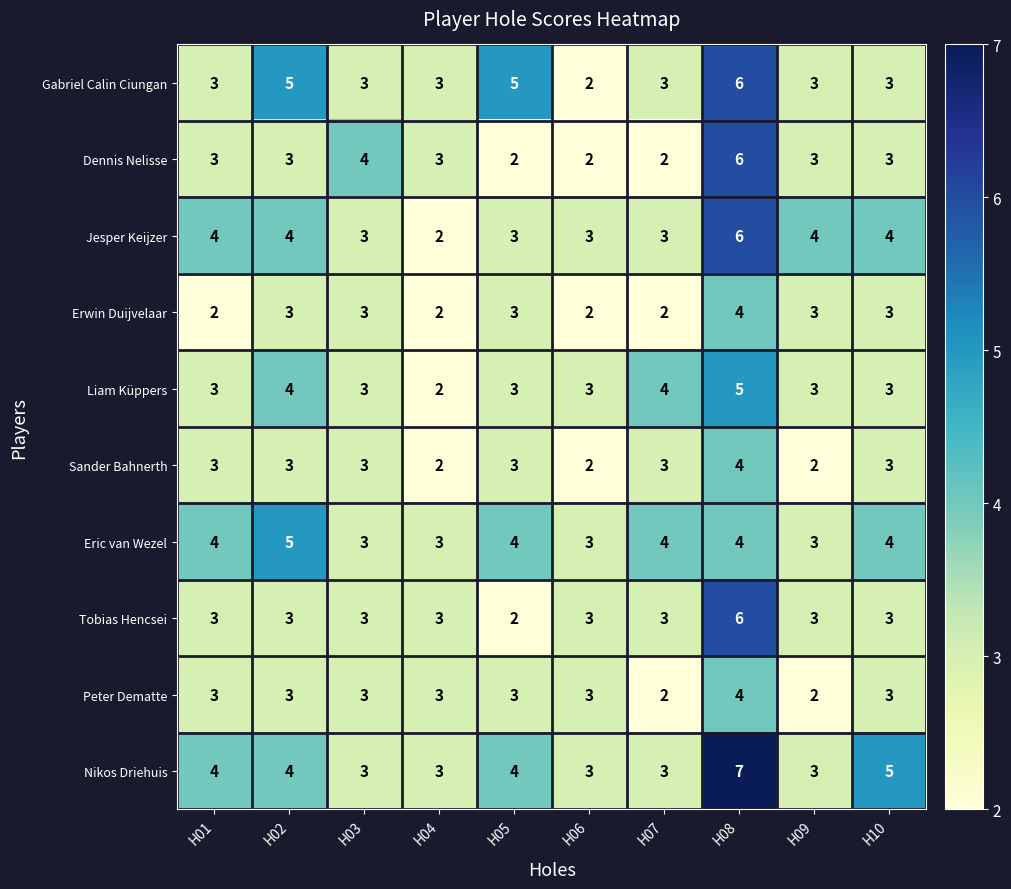

Which series has the largest total across all categories?

Nikos Driehuis